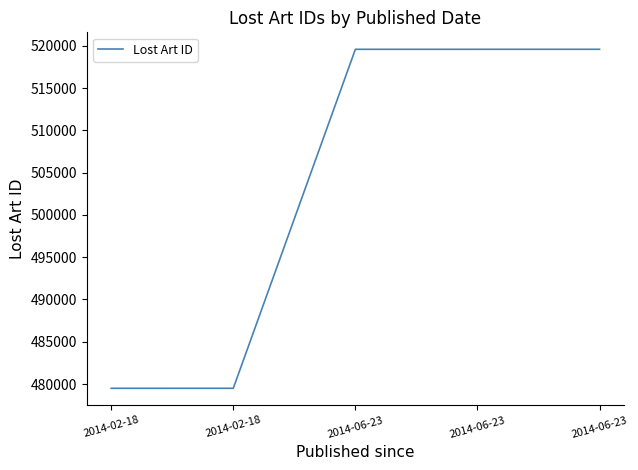

Which category has the lowest value across all series?

2014-02-18